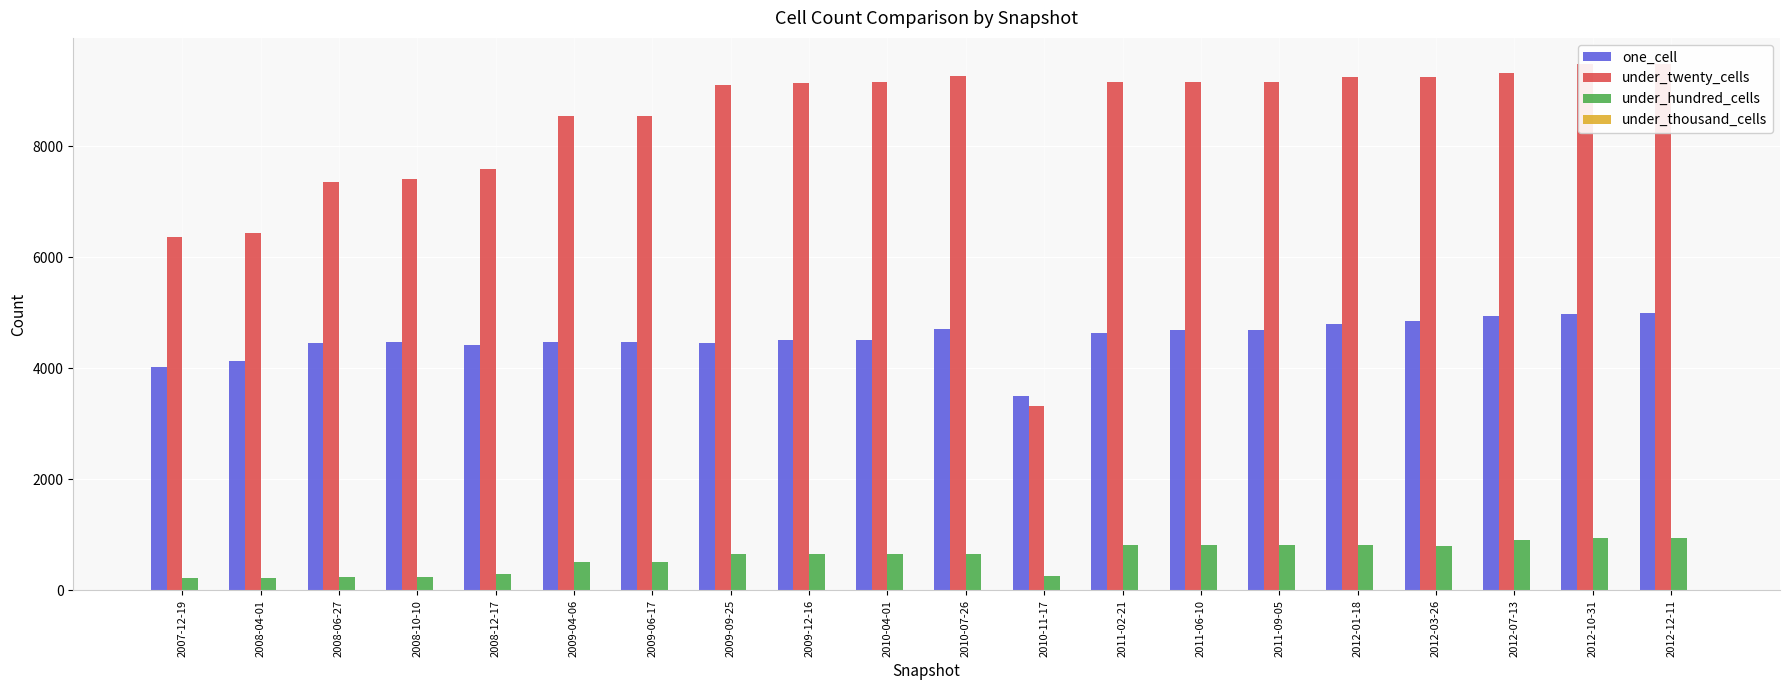

What is the total value across all series at 2012-01-18?

14881